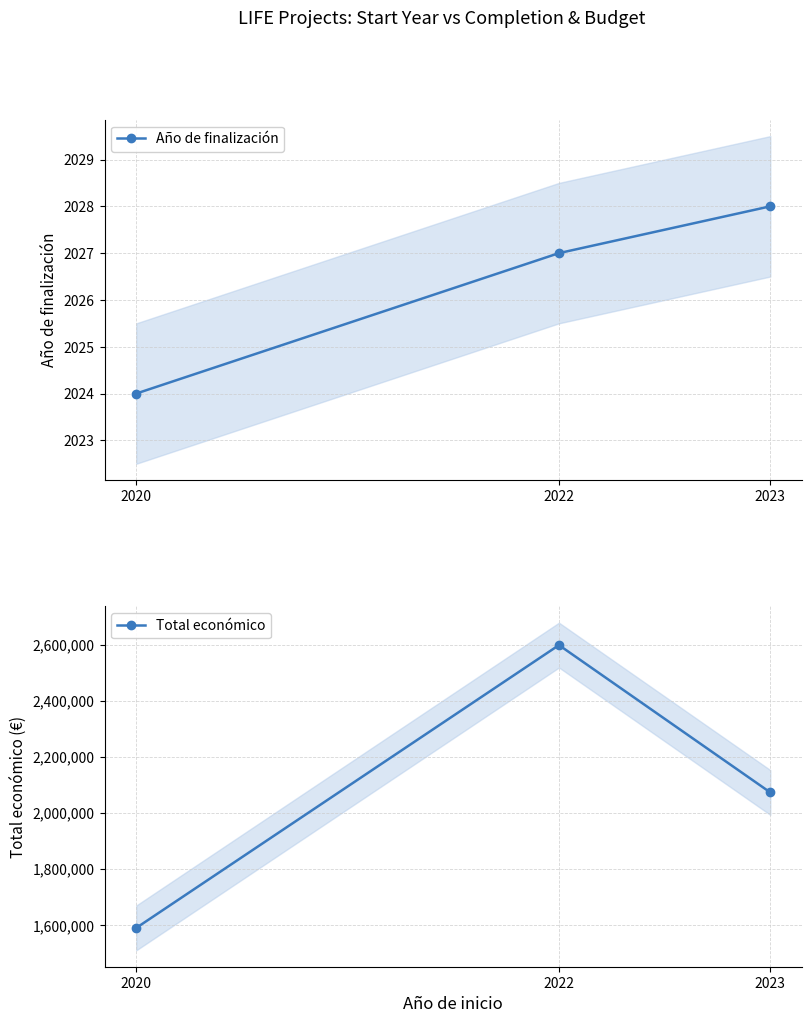

Between 2020 and 2022, which is larger?

2022